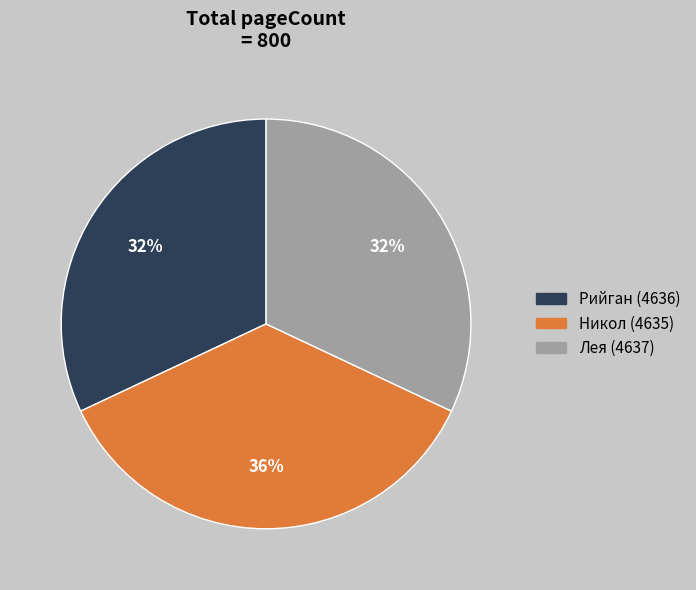

The Никол (4635) slice represents 36% of the pie. True or false?

True